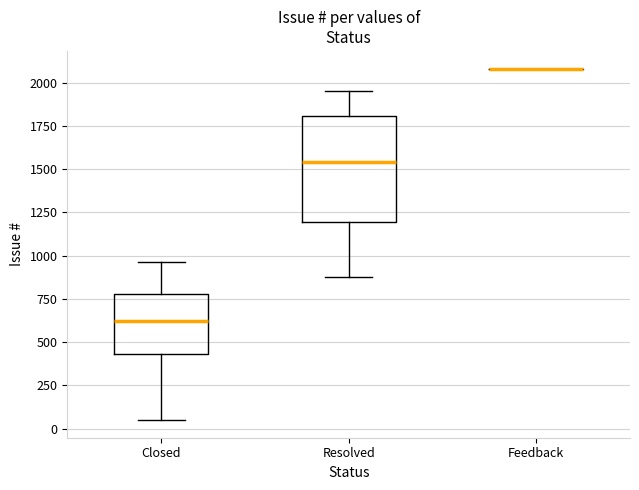

Reading left to right, read every box against the y-axis: the position of its median line, the range the box covers, and the ends of its whiskers. The values are not printed on the chart, so give them approximately, as read against the axis.

Closed: median 600, box 450 to 800, whiskers 50 to 950
Resolved: median 1550, box 1200 to 1800, whiskers 900 to 1950
Feedback: box collapsed to a line at 2100, whiskers 2100 to 2100